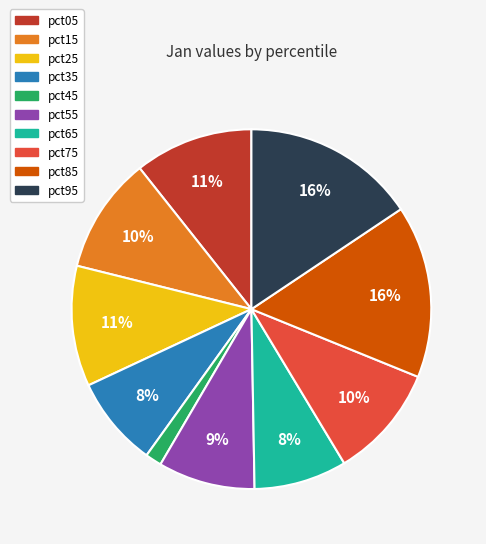

Does any single category account for the majority?

No